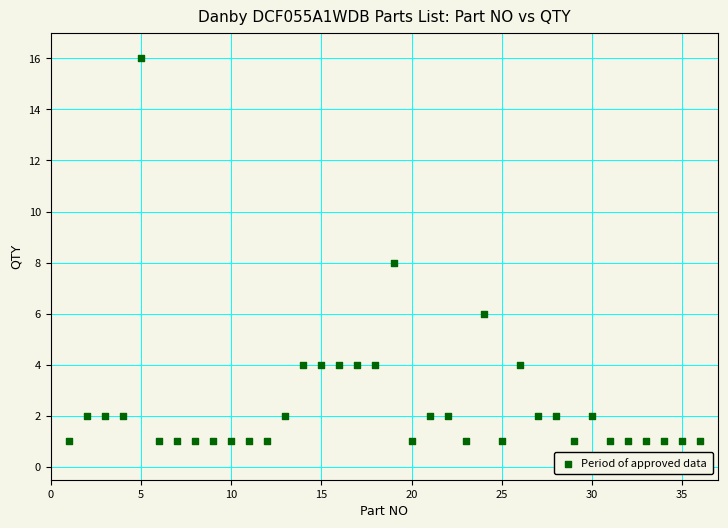

What is the range of X values (max minus min)?

35